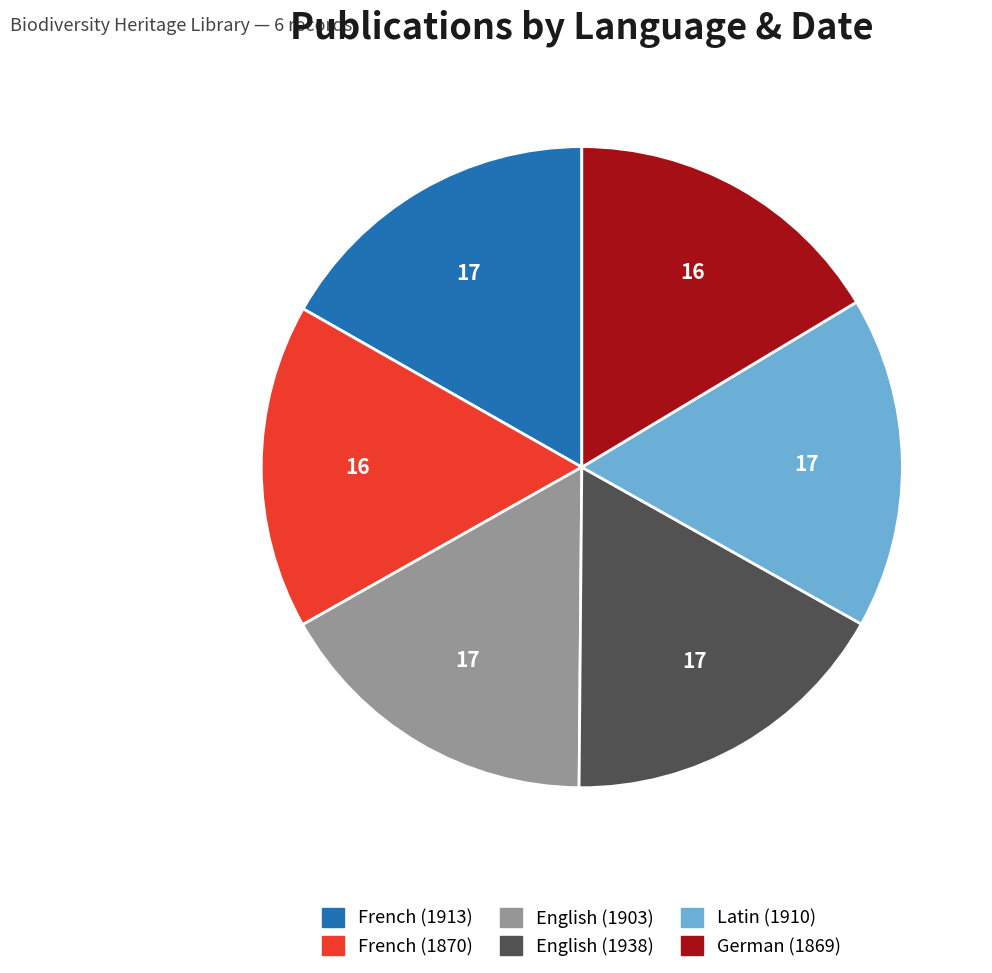

Is English (1938) the majority of the pie?

No